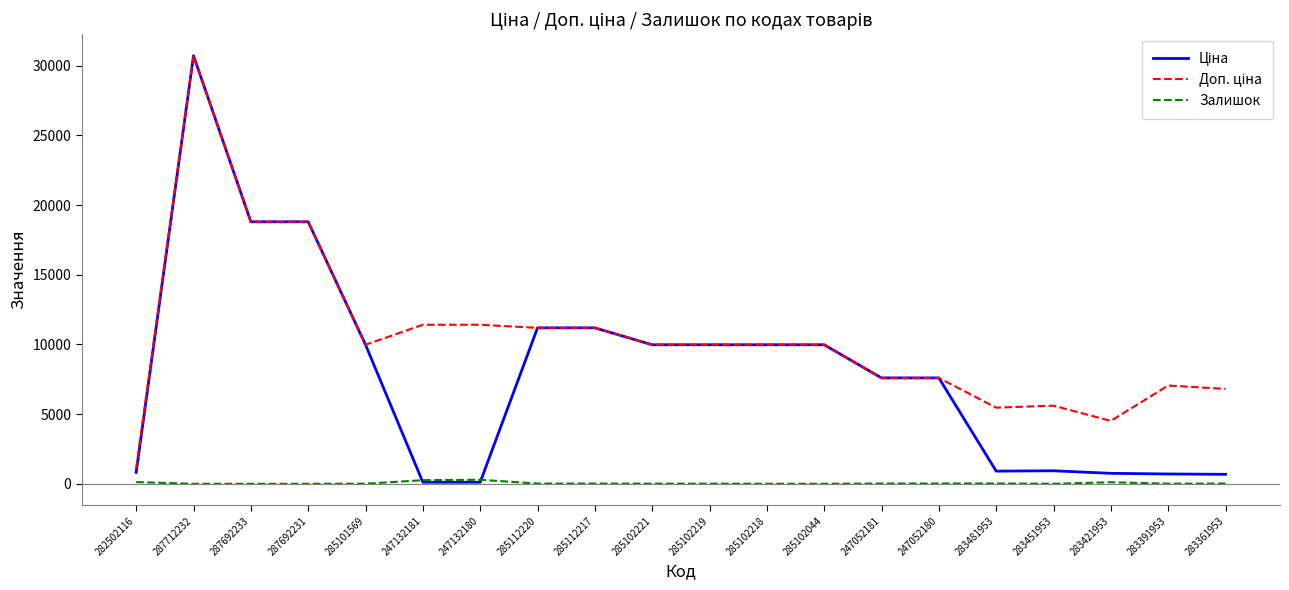

What is the maximum value shown in the chart?

30717.1